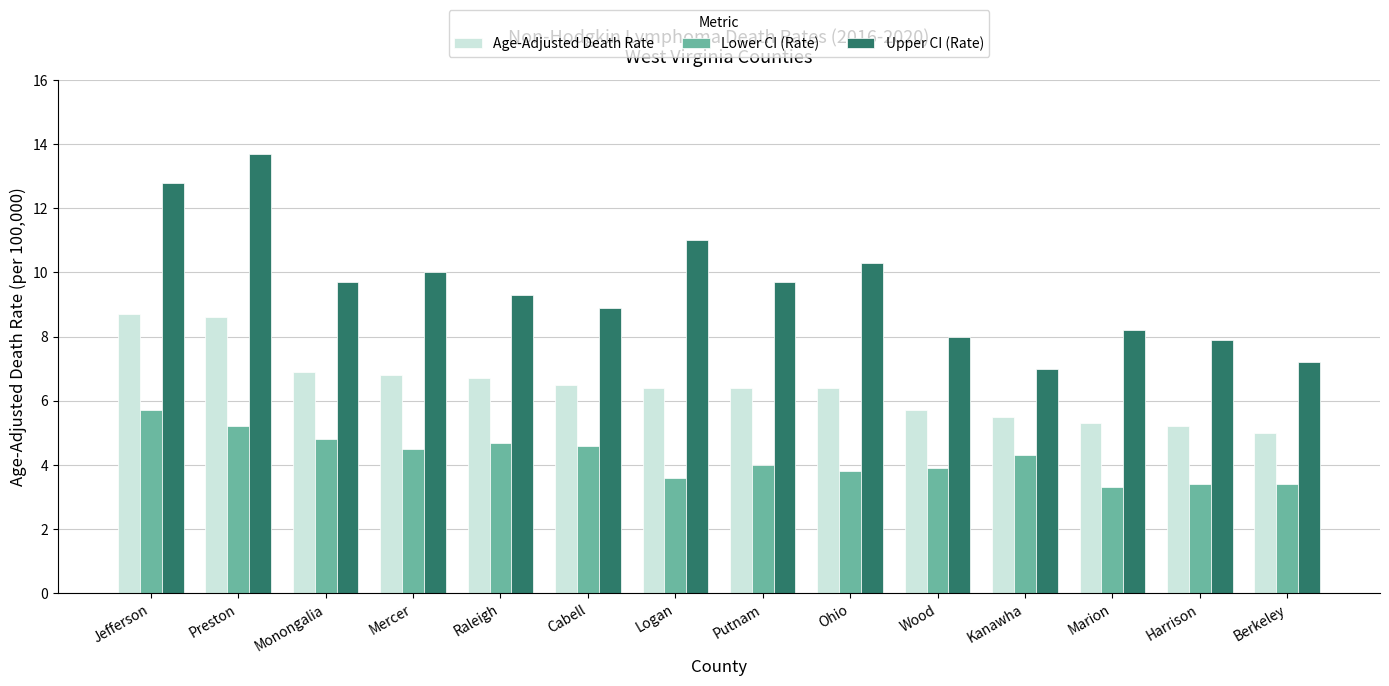

What is the minimum value shown in the chart?

3.3